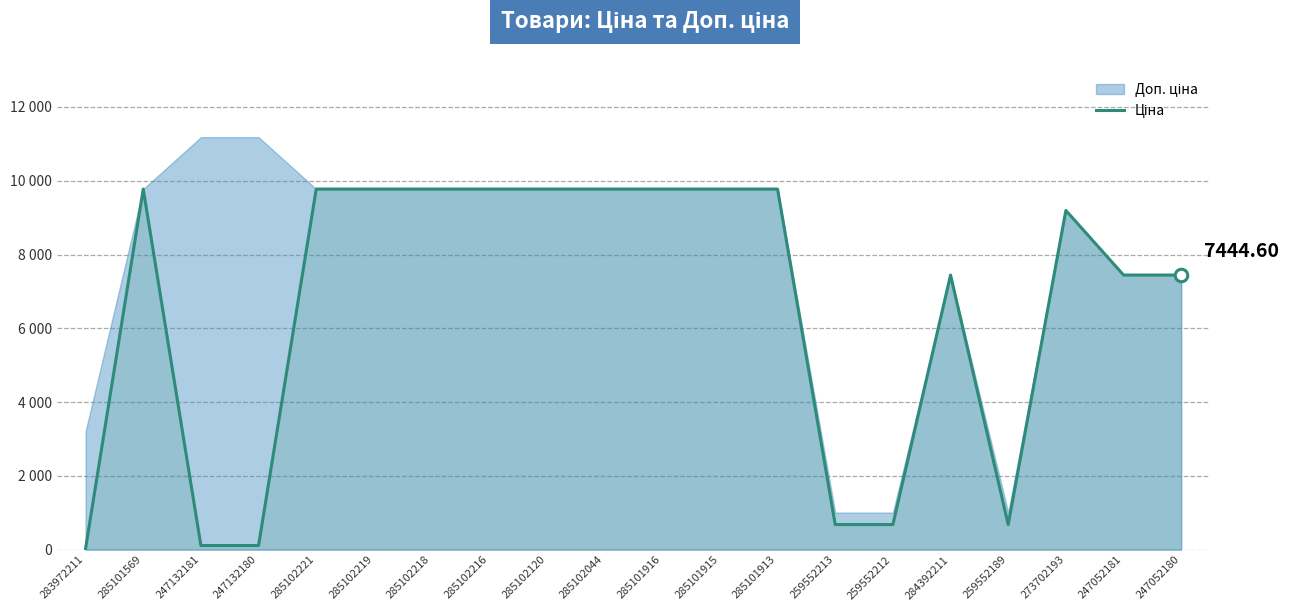

Reading right to left, extract all data points from this chart.

7444.6	7444.6	9196.3	679.8	7444.6	679.8	679.8	9775.5	9775.5	9775.5	9775.5	9775.5	9775.5	9775.5	9775.5	9775.5	111.8	111.8	9775.5	32.0